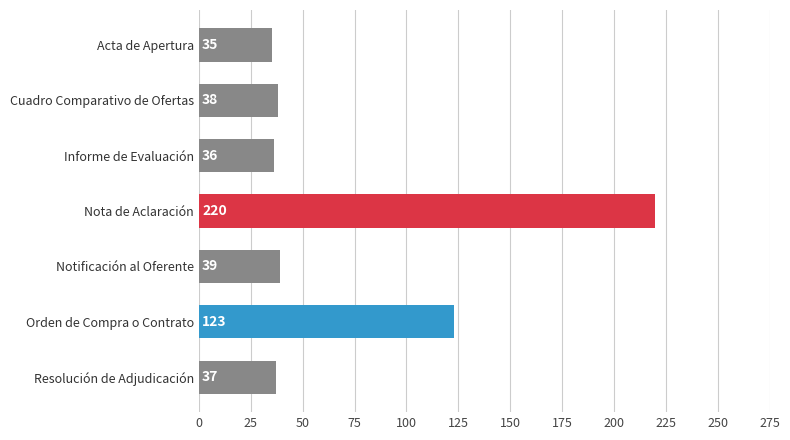

What is the difference between the maximum and minimum values?

185